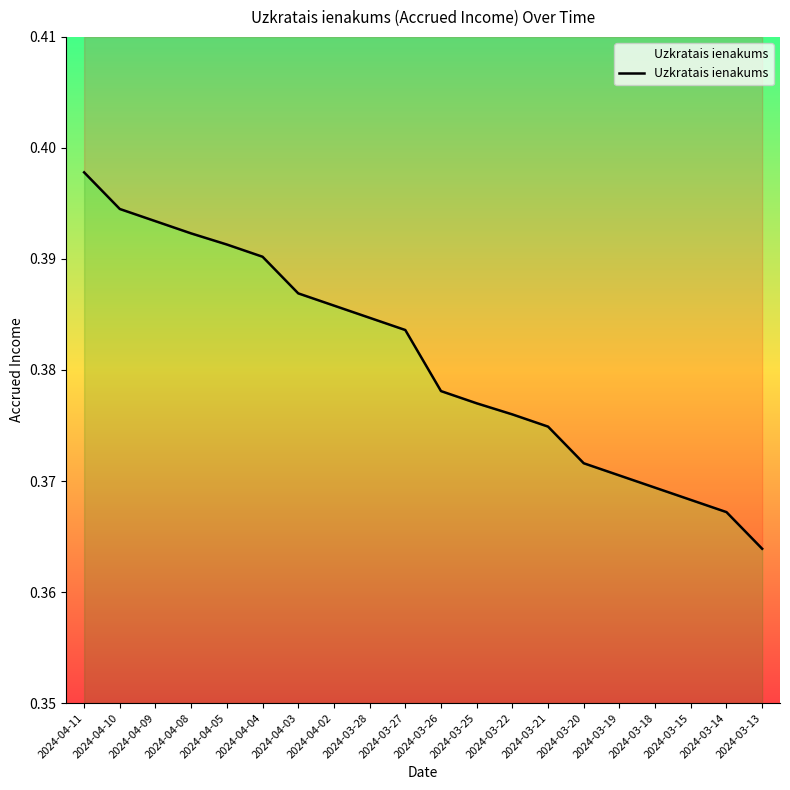

What is the average value?

0.4